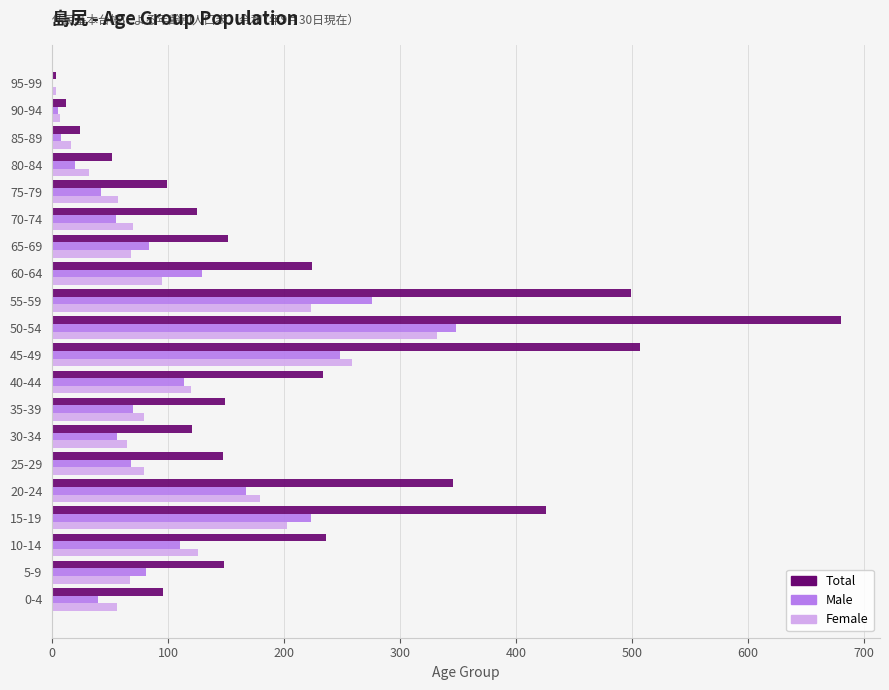

At which category does the chart reach its peak across all series?

50-54